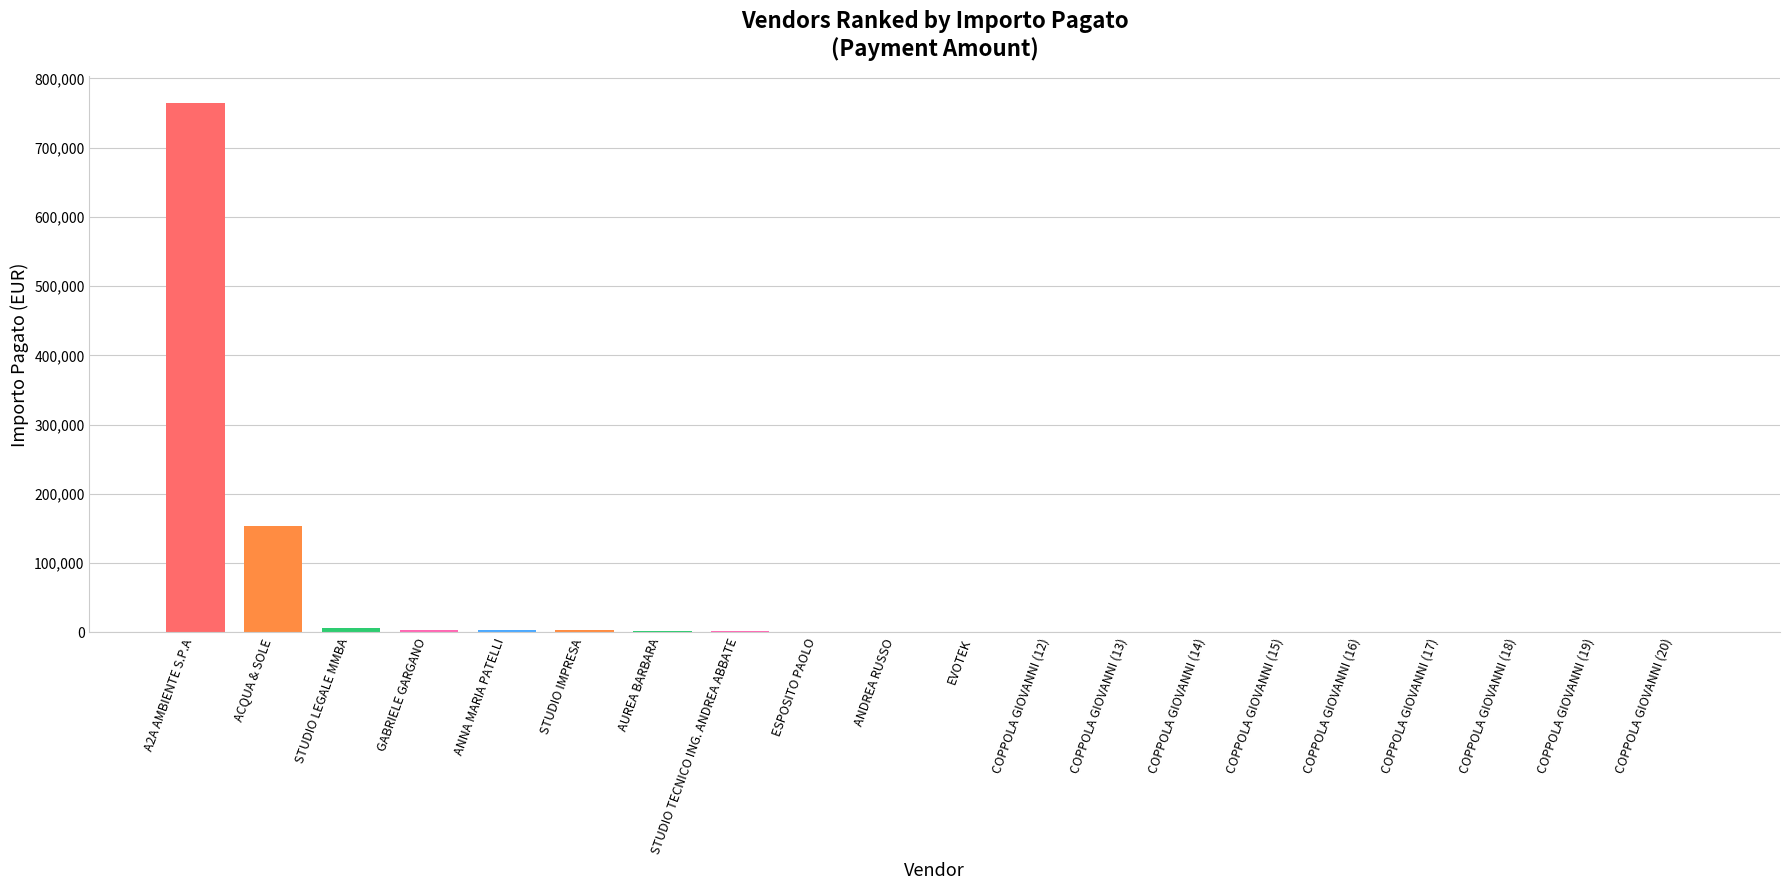

At which label is the value closest to 382345?

ACQUA & SOLE